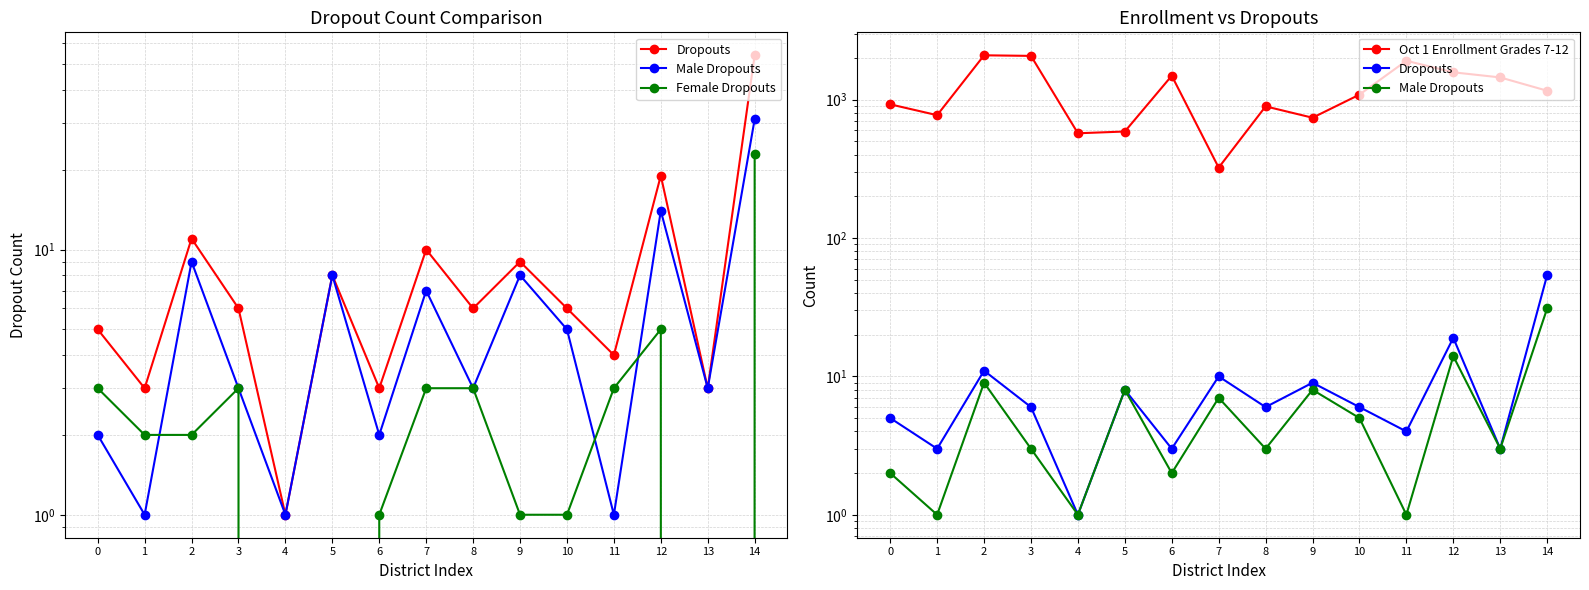

Is the value of Male Dropouts at 2 greater than the value of Dropouts at 11?

Yes